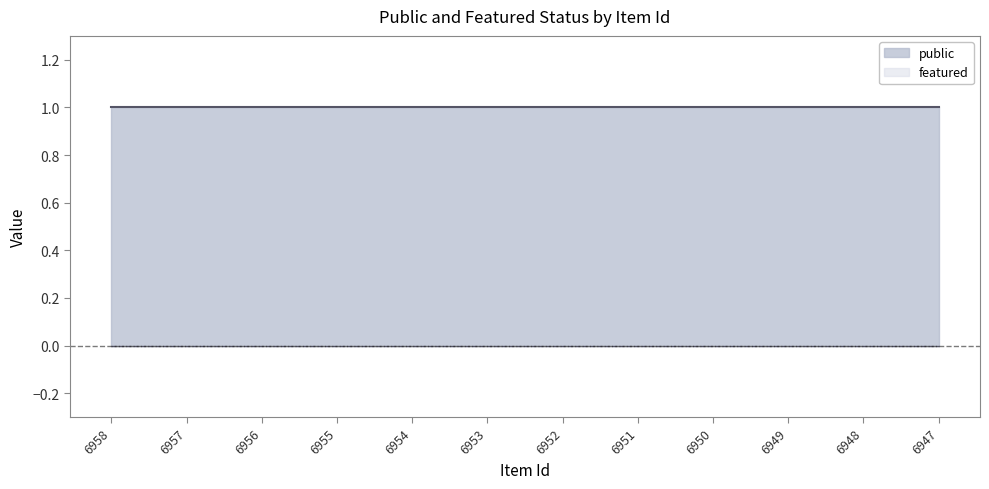

Reading left to right, transcribe all the data shown in this chart.

public line: 1	1	1	1	1	1	1	1	1	1	1	1
featured line: 0	0	0	0	0	0	0	0	0	0	0	0